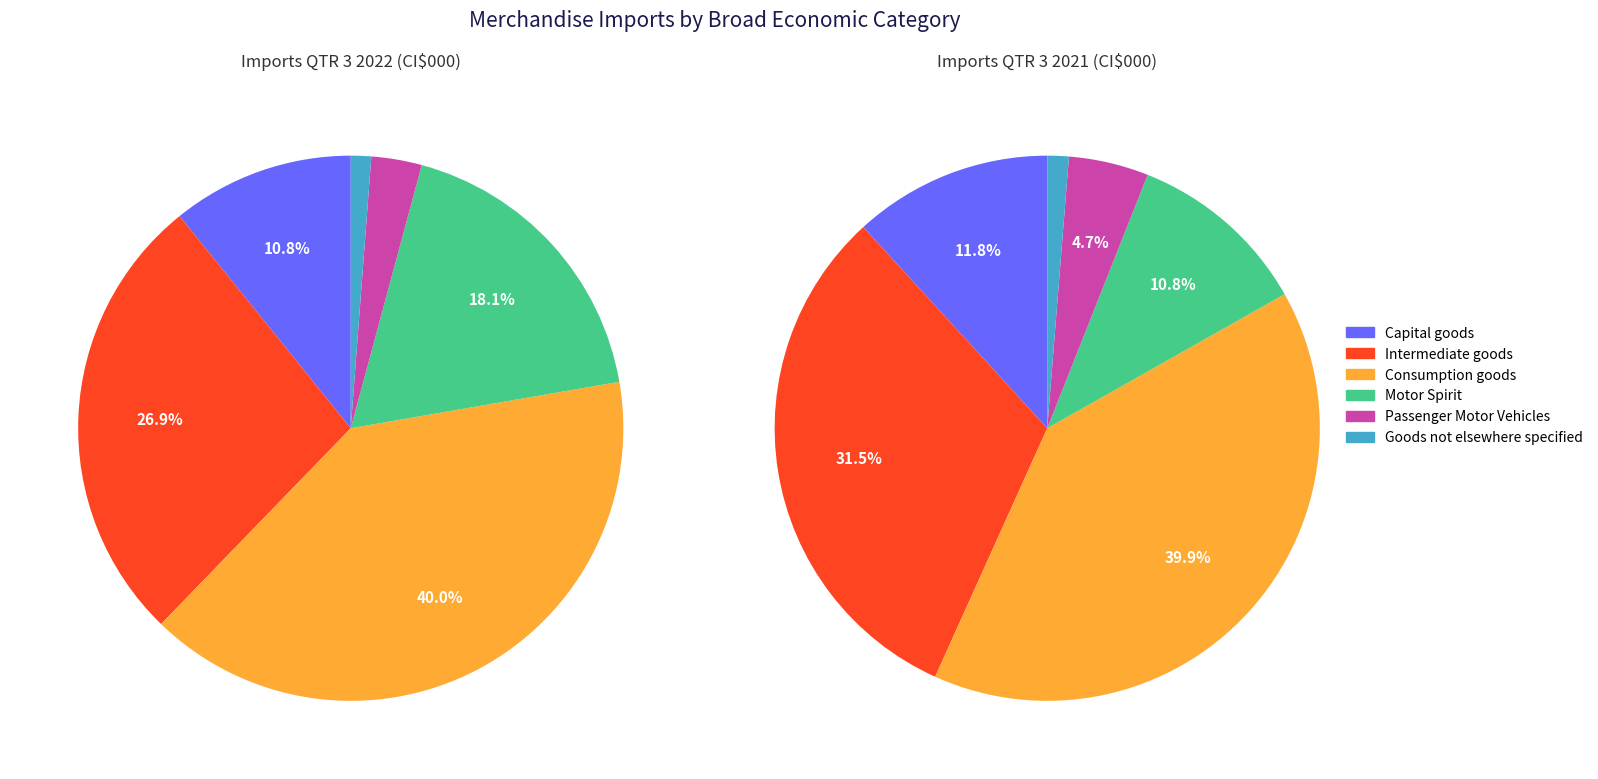

Does any single category account for the majority?

No